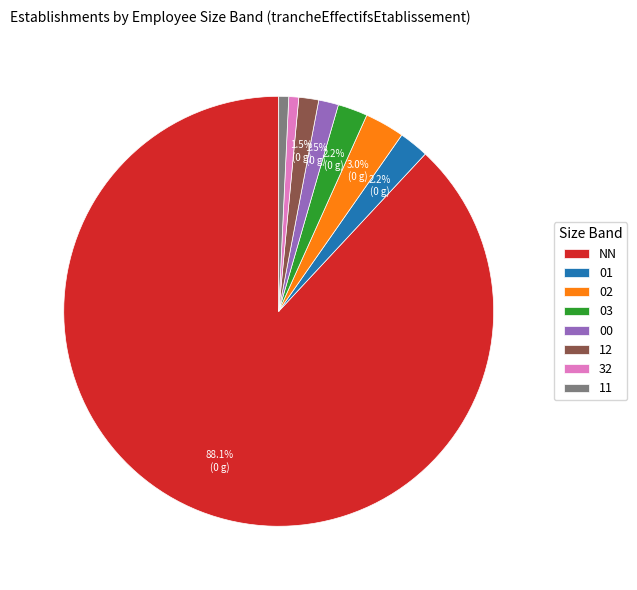

Which category has the biggest portion of the pie?

NN